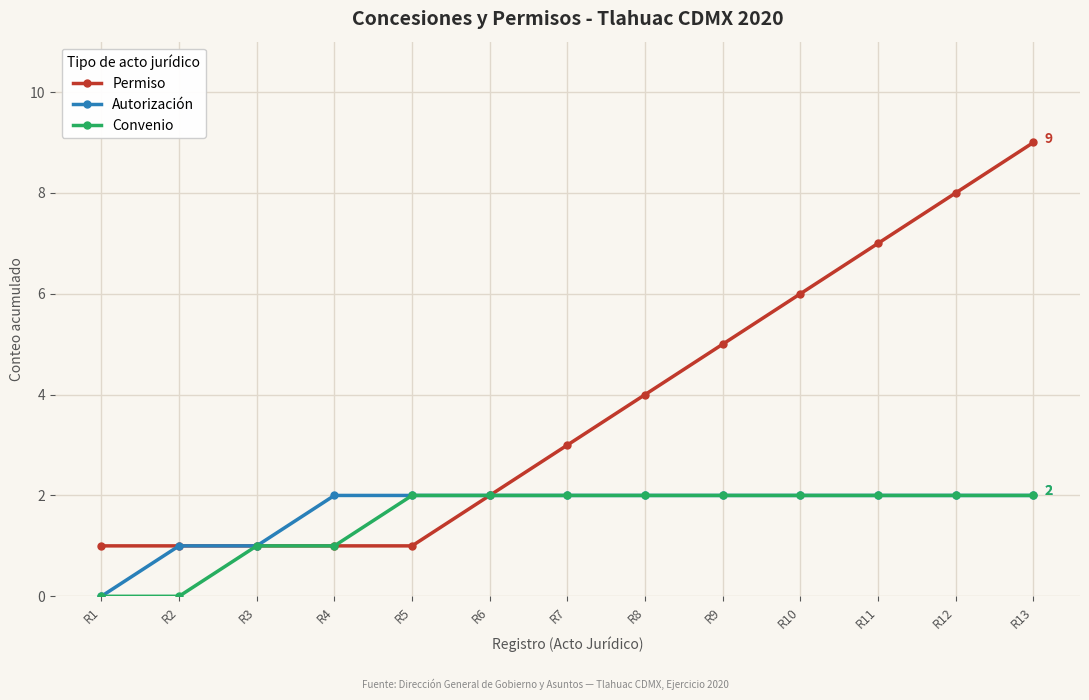

Reading right to left, list all the values displayed in this chart.

Permiso: 9	8	7	6	5	4	3	2	1	1	1	1	1
Autorización: 2	2	2	2	2	2	2	2	2	2	1	1	0
Convenio: 2	2	2	2	2	2	2	2	2	1	1	0	0